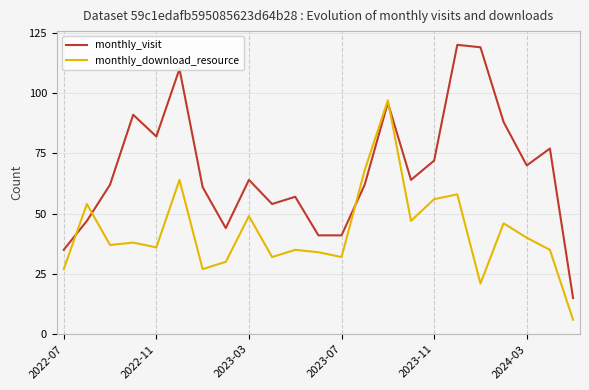

How many times do monthly_visit and monthly_download_resource cross each other?

4